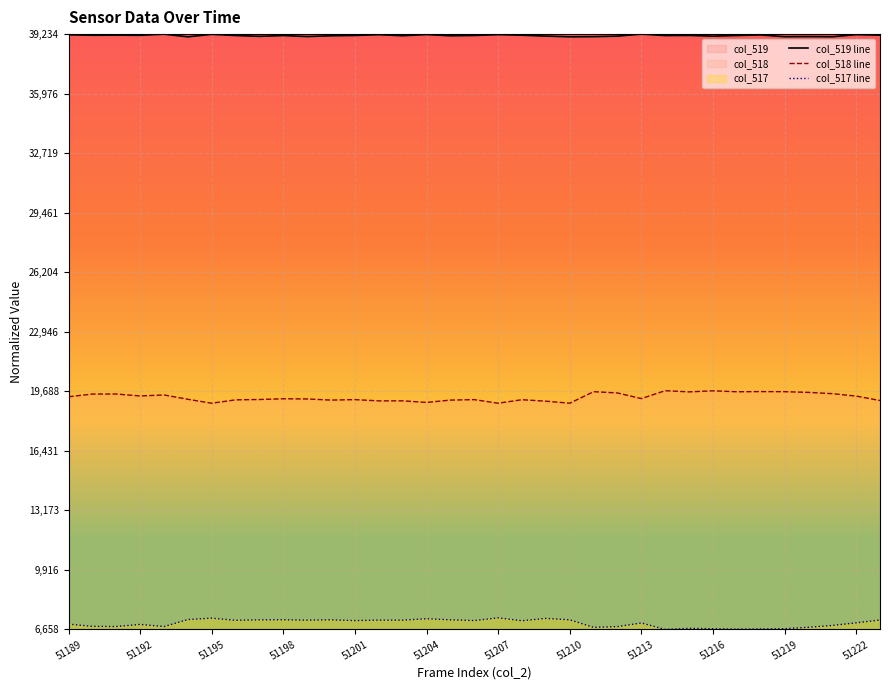

The col_518 line series shows 0.3 at 51195. True or false?

False